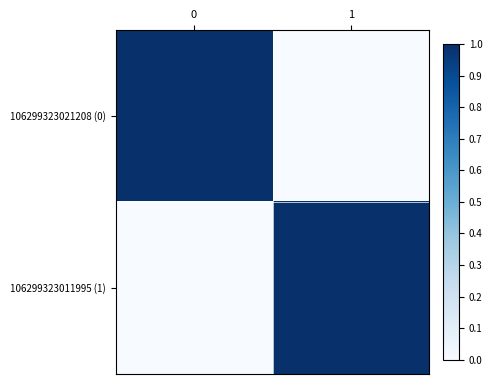

How many distinct data groups are displayed?

2